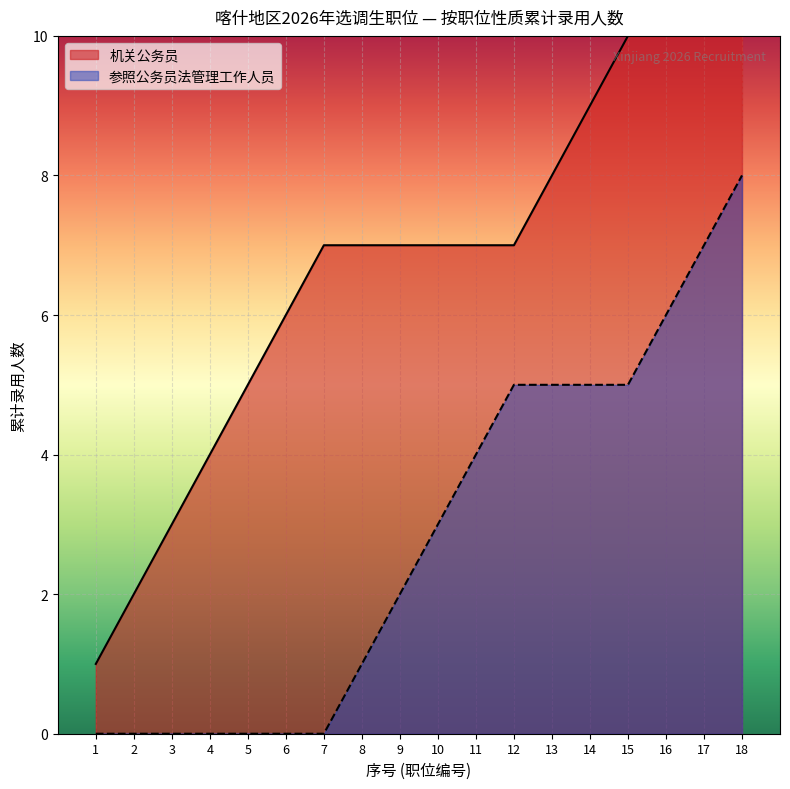

Which series has the largest range (max minus min)?

机关公务员